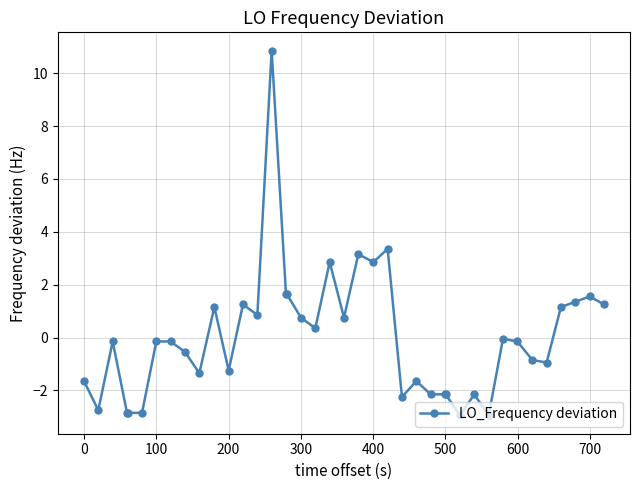

What is the minimum value shown in the chart?

-2.9